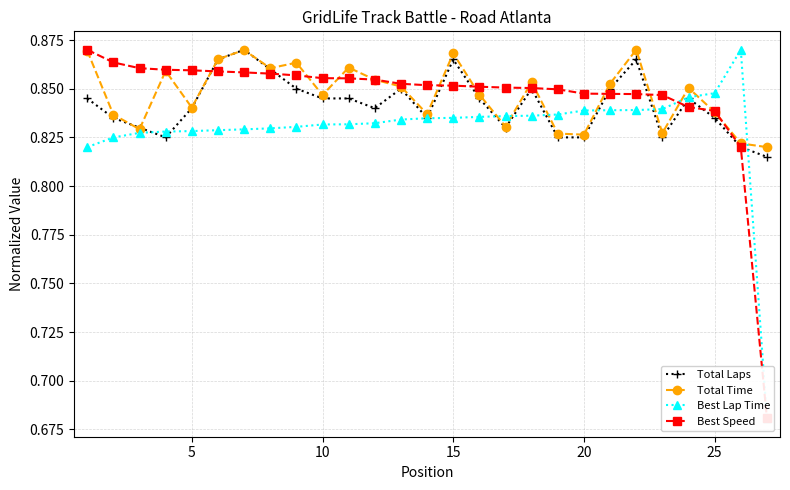

True or false: Total Laps has more than 0 interior local peaks.

True